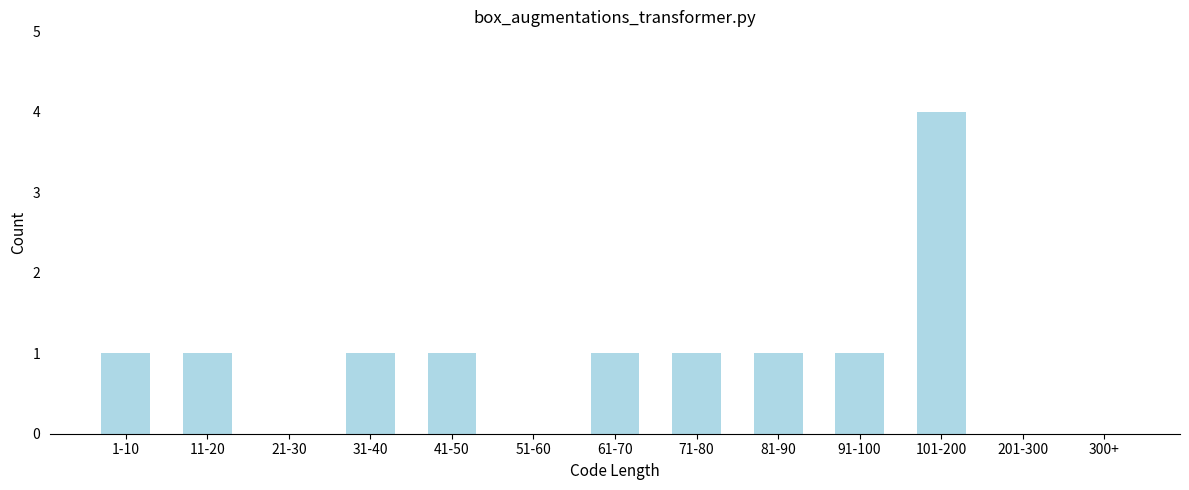

What is the ratio of the value at 81-90 to the value at 31-40?

1.0